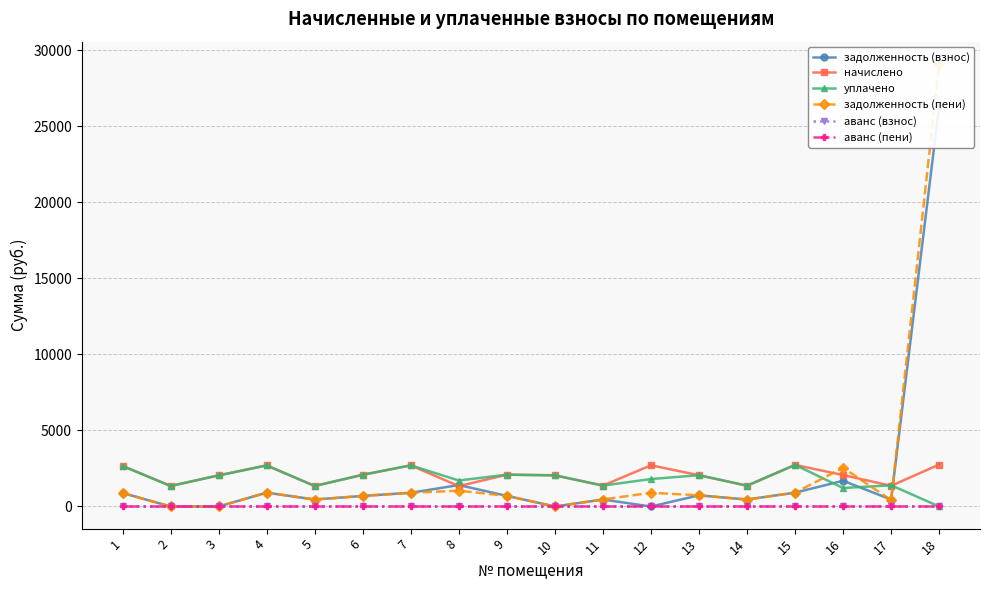

What is the value of the задолженность (взнос) point at the 4th from the left?

909.7